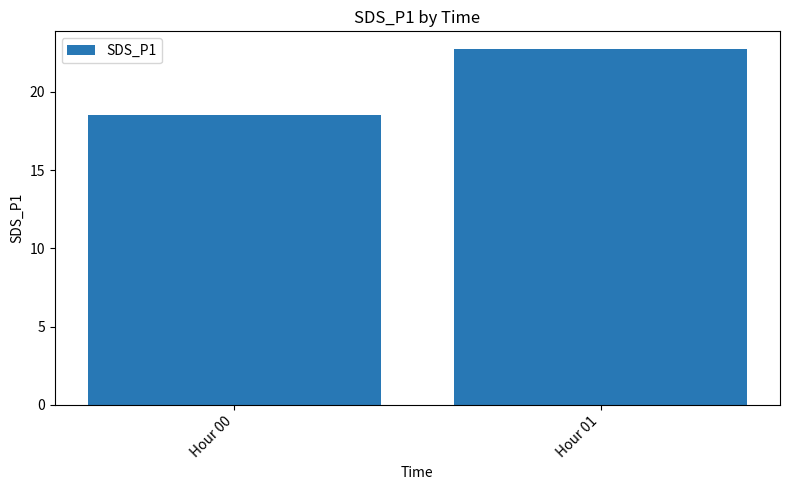

Where is the data nearest to the value 20?

Hour 00